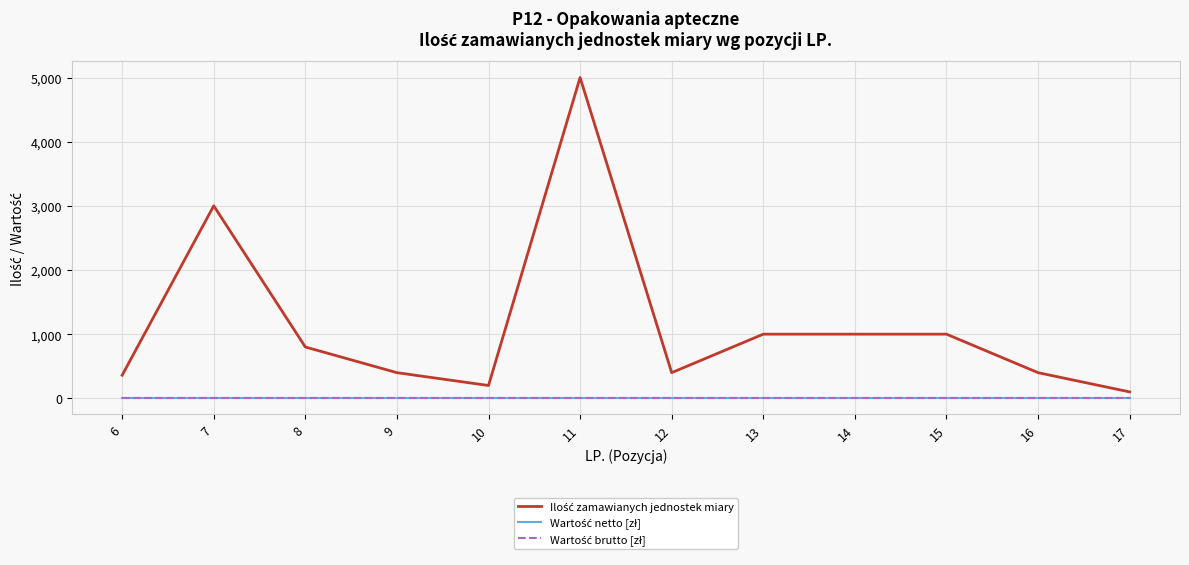

Where is Wartość brutto [zł] nearest to the value 0?

6